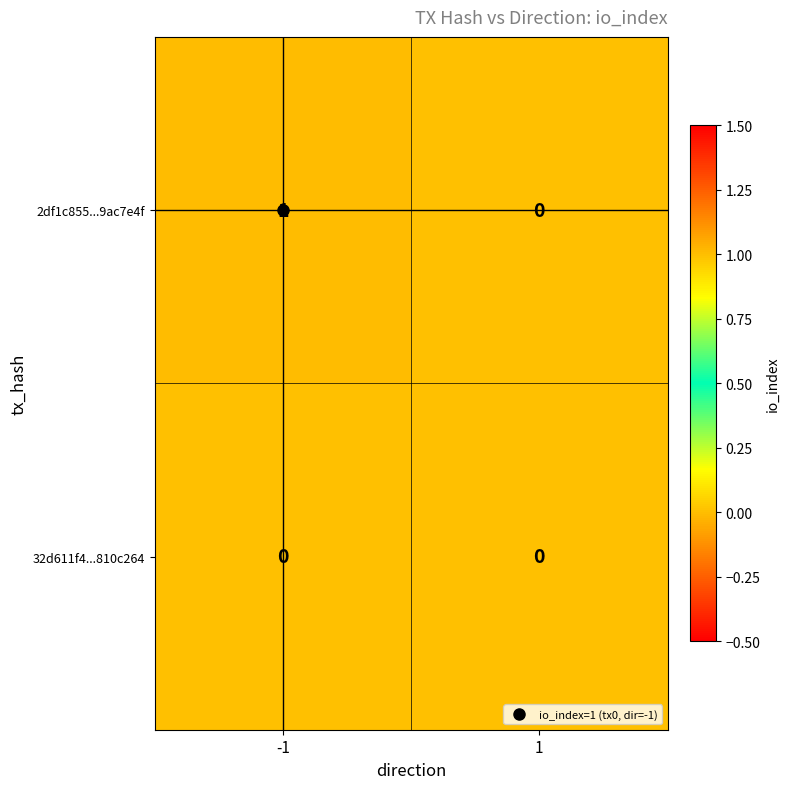

List the series in order of their overall mean, highest first.

2df1c855...9ac7e4f, 32d611f4...810c264